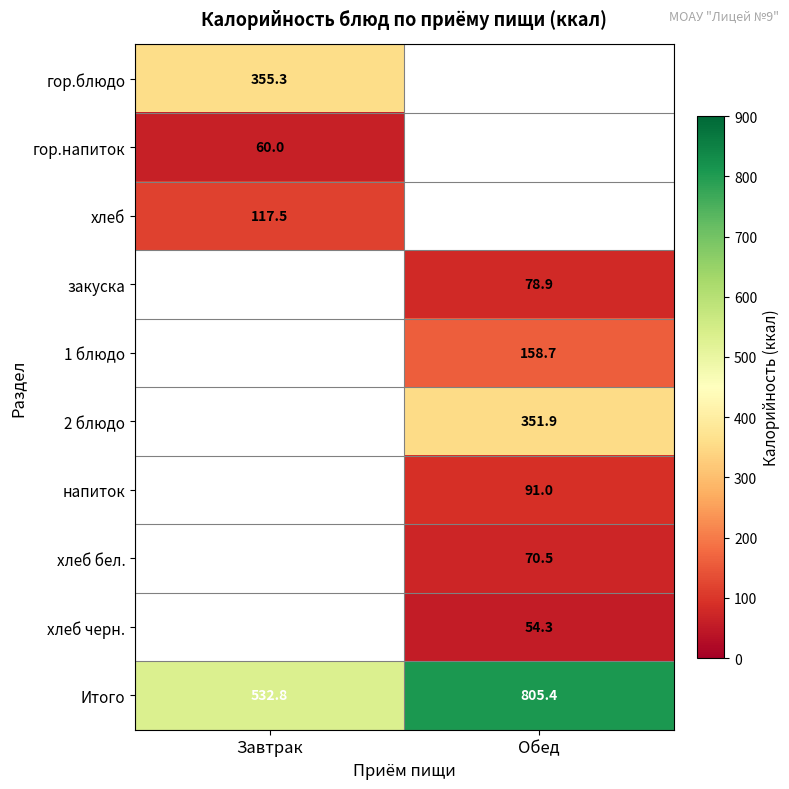

Which category has the lowest value in the Итого series?

Завтрак